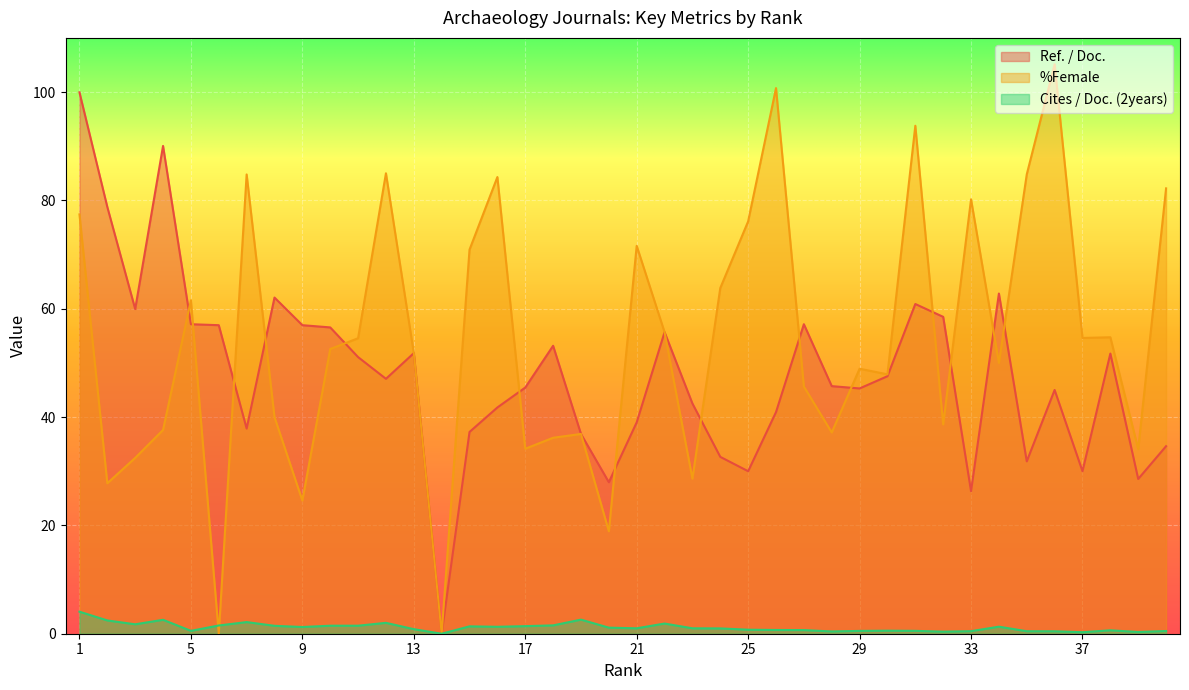

True or false: Ref. / Doc. and Cites / Doc. (2years) intersect in this chart.

False